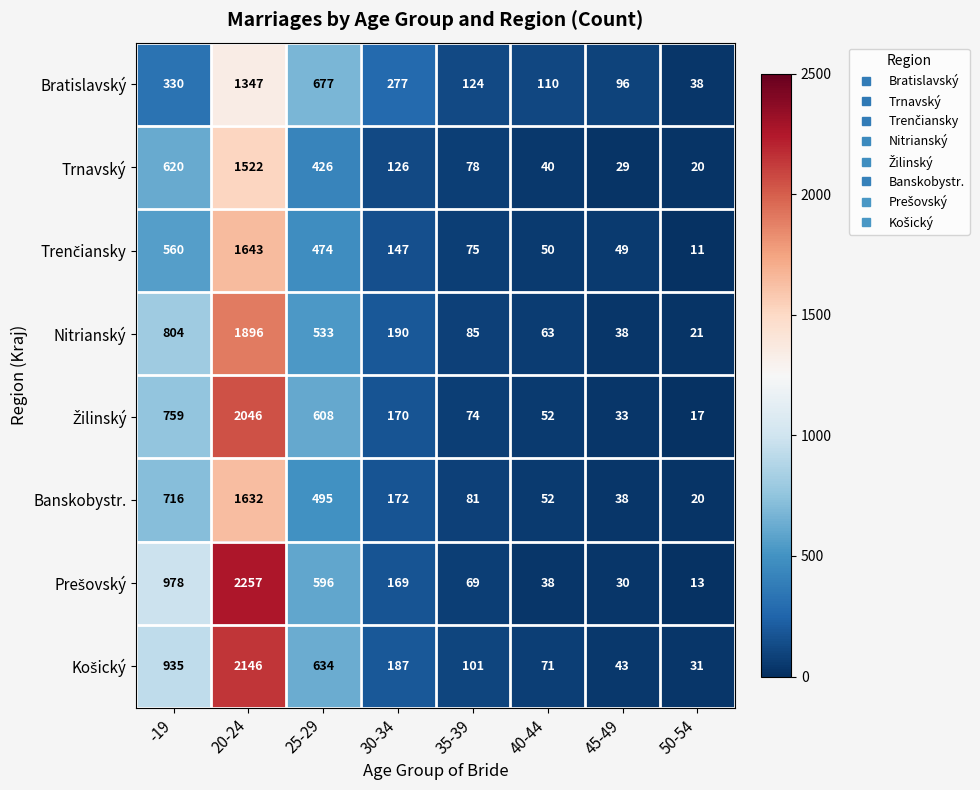

True or false: Bratislavský has a value of 38 at 50-54.

True